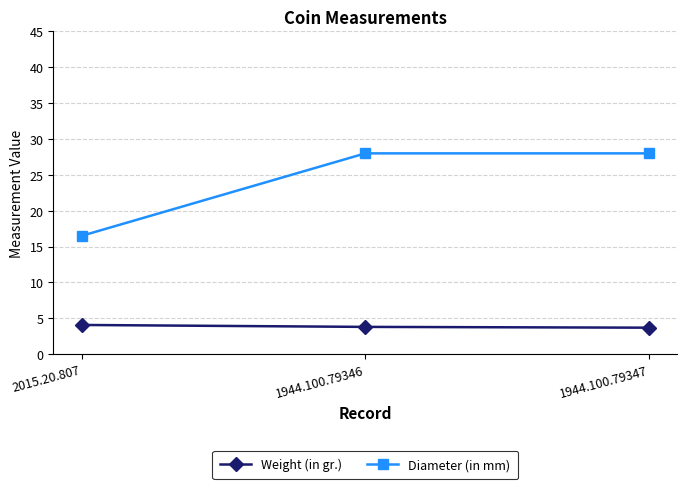

What is the highest value of the Diameter (in mm) series?

28.0